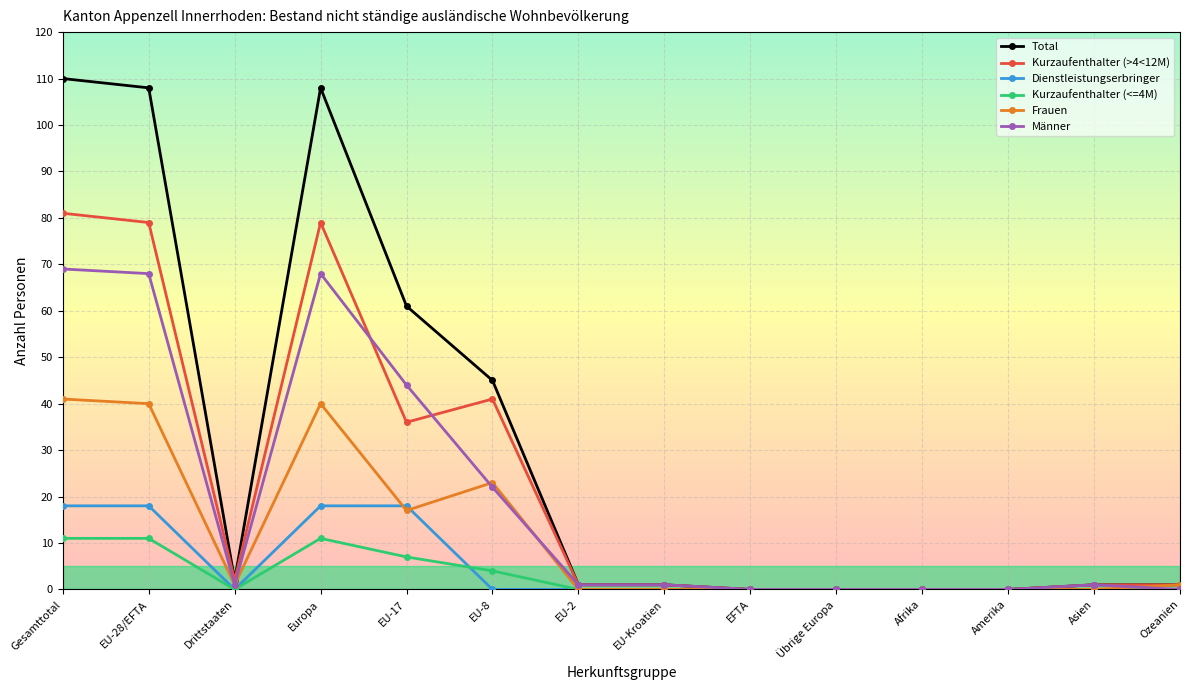

At which category does Total reach its first local valley?

Drittstaaten